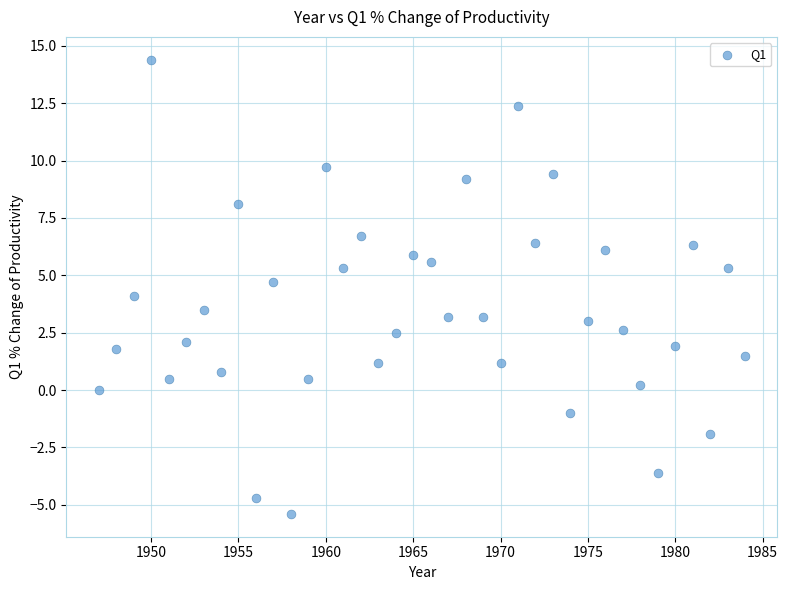

What is the range of Y values (max minus min)?

19.8